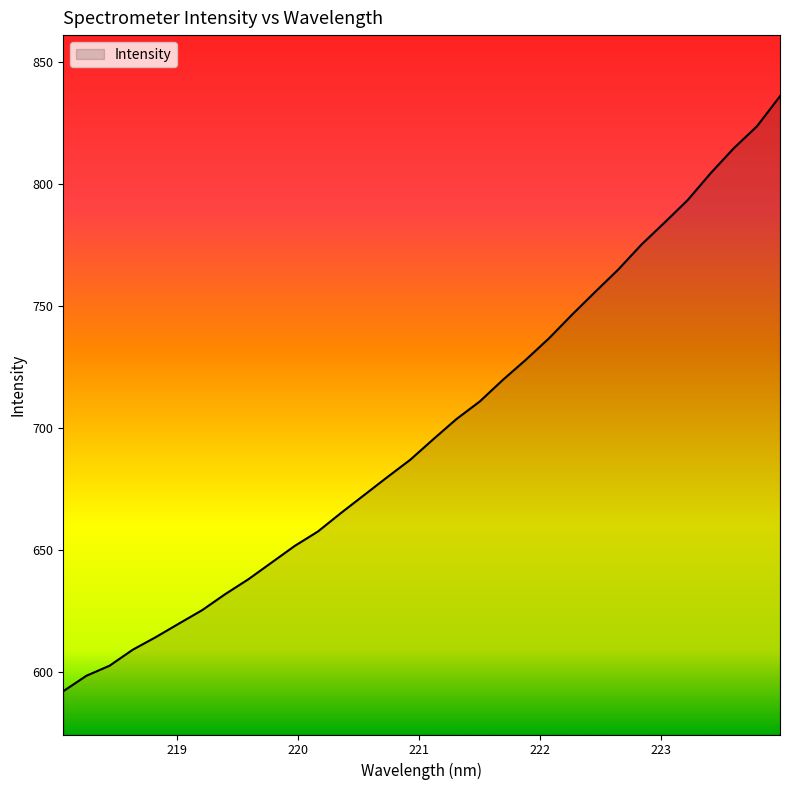

What is the minimum value shown in the chart?

592.0